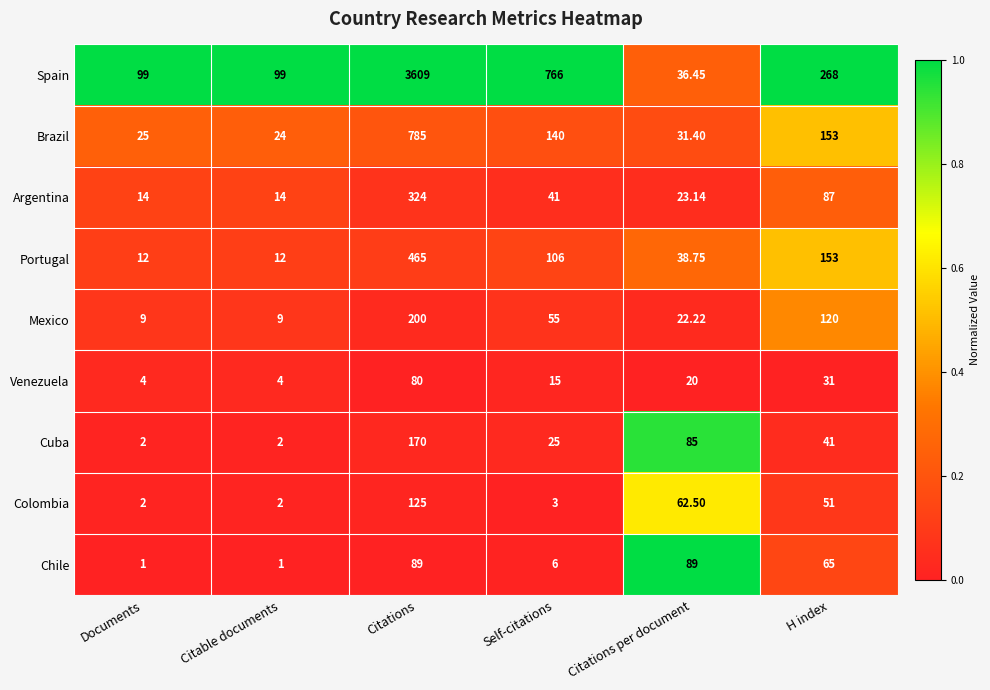

List the series in order of their peak value, highest first.

Spain, Brazil, Portugal, Argentina, Mexico, Cuba, Colombia, Chile, Venezuela